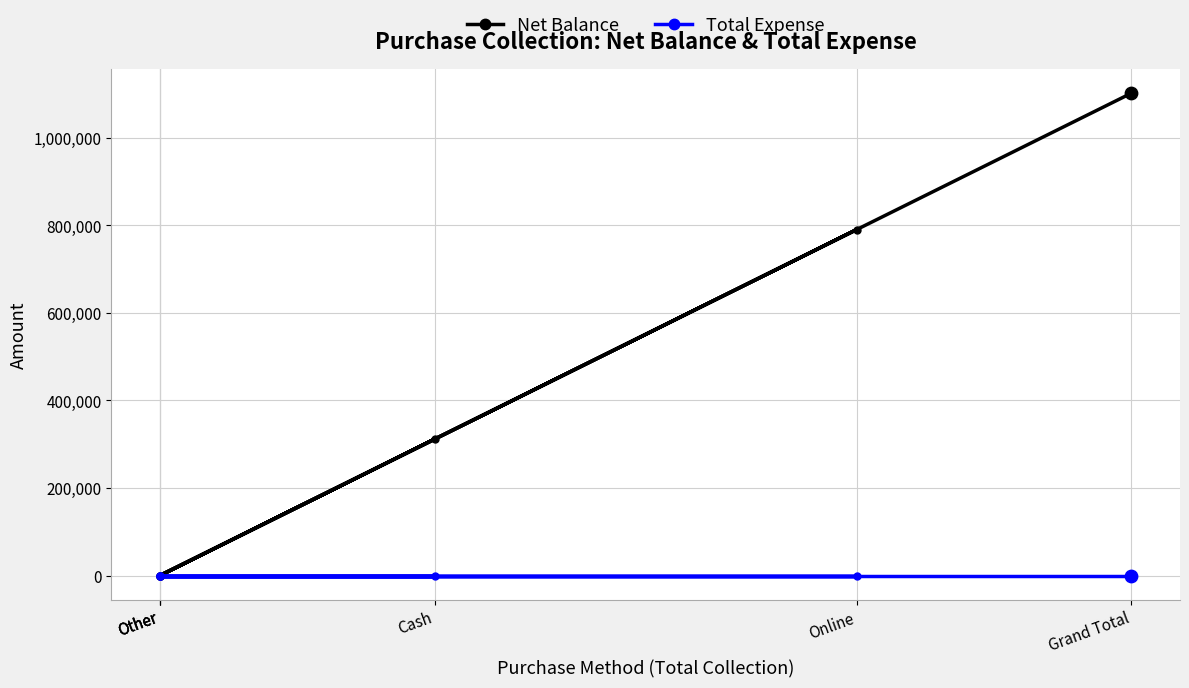

Is the value of Total Expense at Other greater than the value of Net Balance at Other?

No